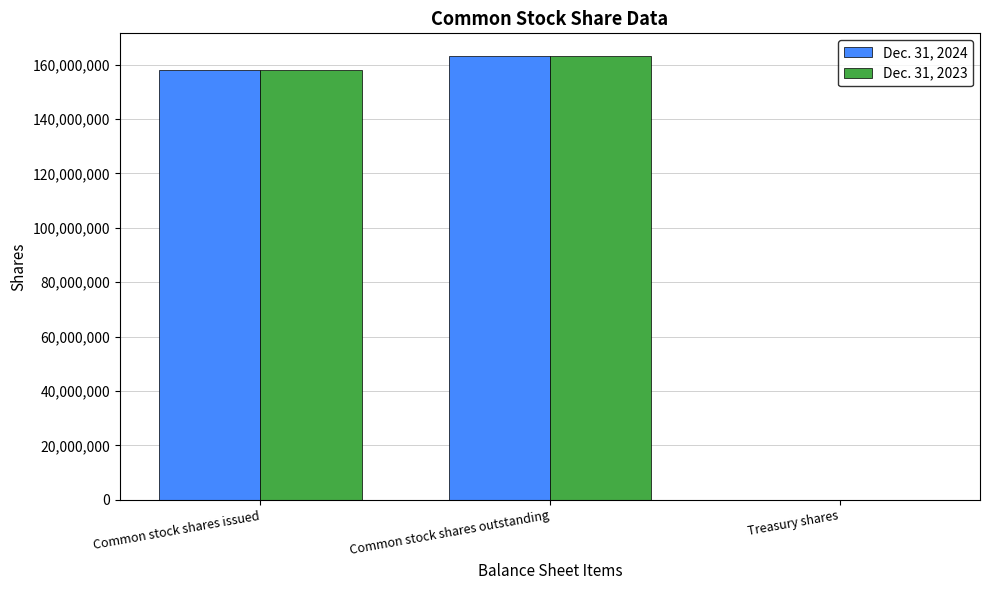

Reading left to right, list all the values displayed in this chart.

Dec. 31, 2024: 158126855	163338035	36171
Dec. 31, 2023: 158126855	163338035	41444